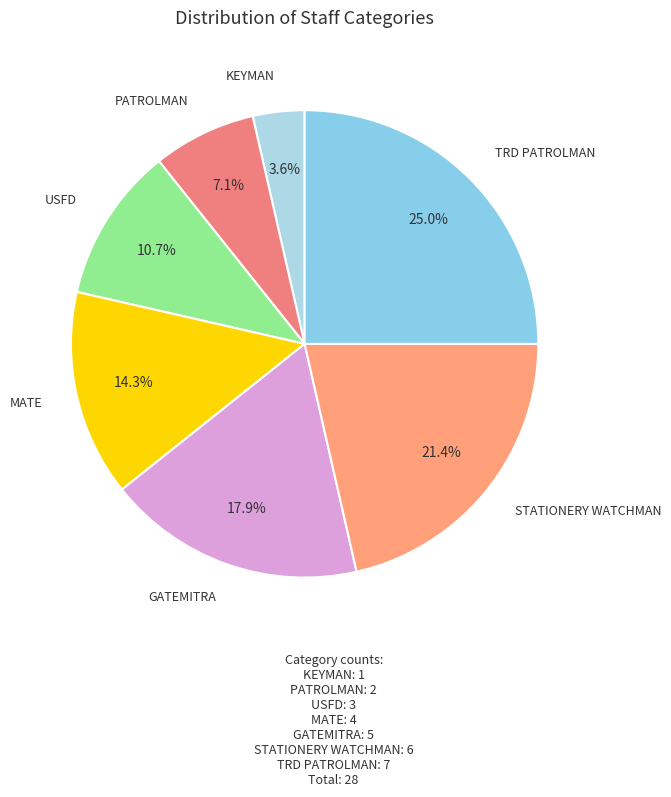

Between GATEMITRA and MATE, which is larger?

GATEMITRA